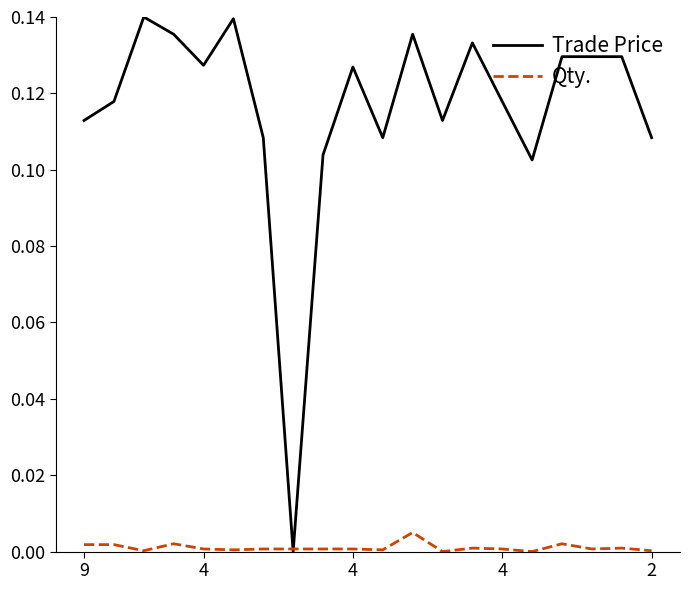

Which series has the largest total across all categories?

Trade Price